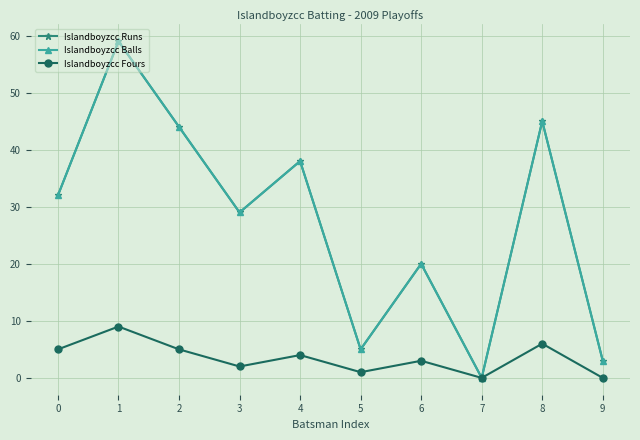

True or false: Islandboyzcc Fours has a value of 7 at 0.

False